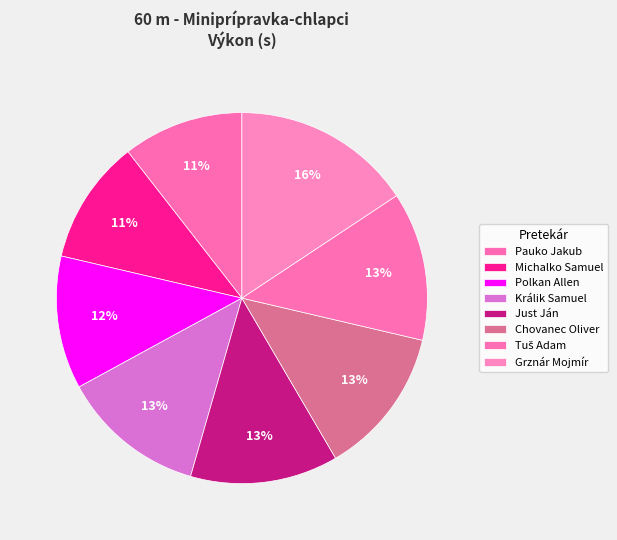

To the nearest percent, what percentage of the pie is Just Ján?

13%